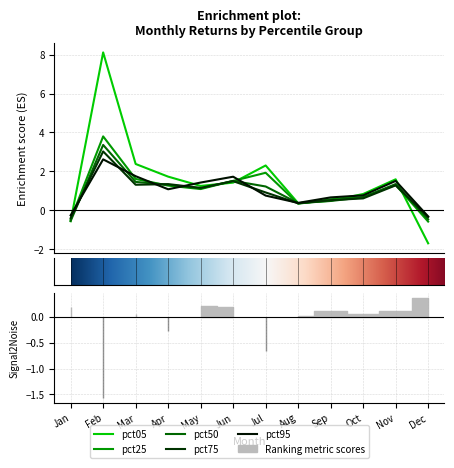

What are all the series names shown in the legend?

pct05, pct25, pct50, pct75, pct95